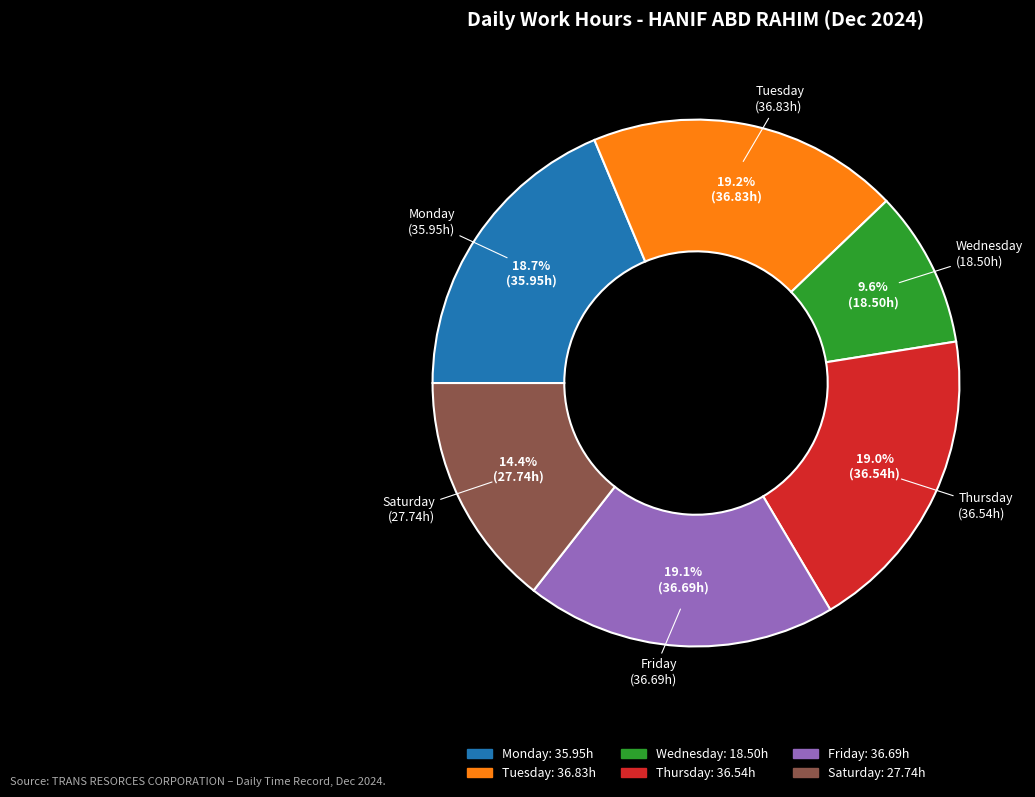

Is there a majority slice in this chart?

No